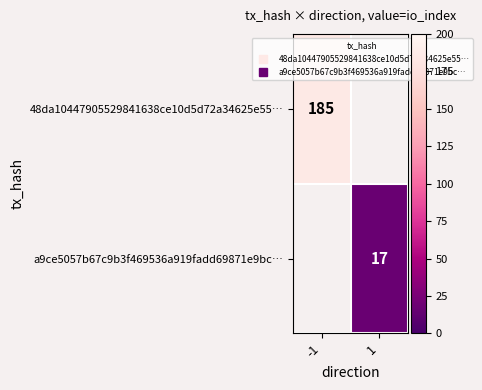

The a9ce5057b67c9b3f469536a919fadd69871e9bc… series shows -5 at -1. True or false?

False